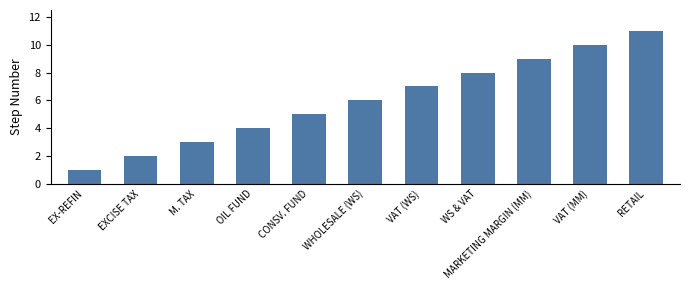

List the labels in order of value, largest first.

RETAIL, VAT (MM), MARKETING MARGIN (MM), WS & VAT, VAT (WS), WHOLESALE (WS), CONSV. FUND, OIL FUND, M. TAX, EXCISE TAX, EX-REFIN